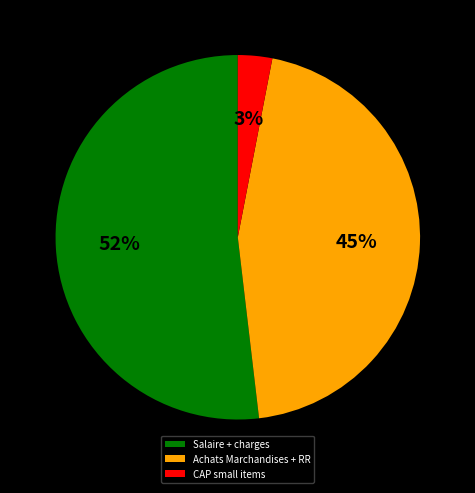

How many segments does this pie chart have?

3